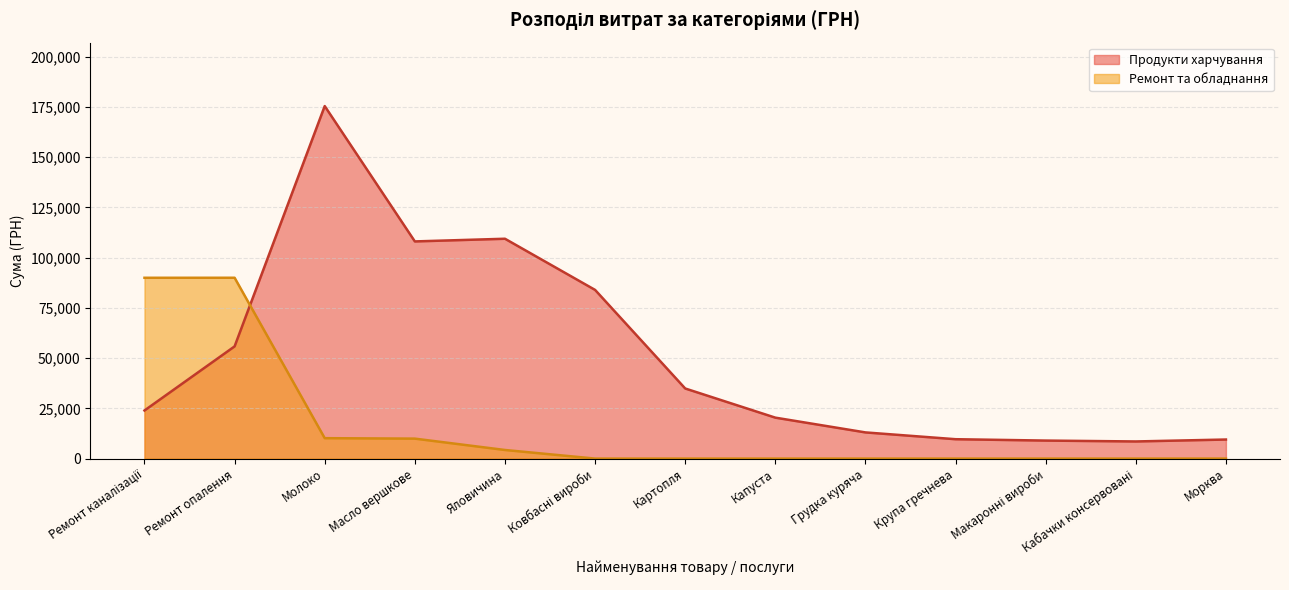

Where do Продукти харчування and Ремонт та обладнання first cross each other?

Ремонт опалення and Молоко